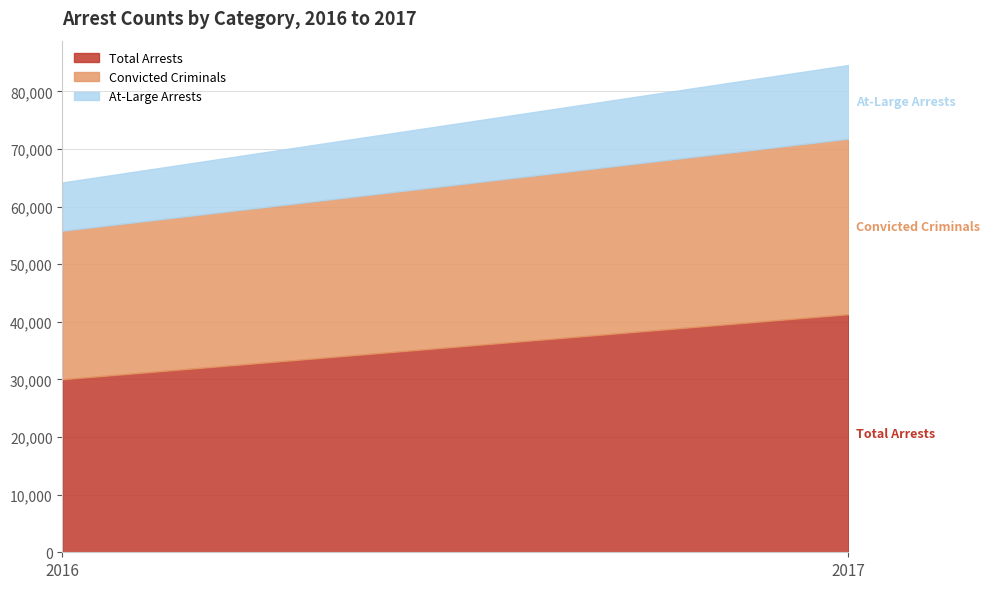

Reading right to left, list all the values displayed in this chart.

Total Arrests: 2017=41318	2016=30028
Convicted Criminals: 2017=30473	2016=25786
At-Large Arrests: 2017=12786	2016=8381